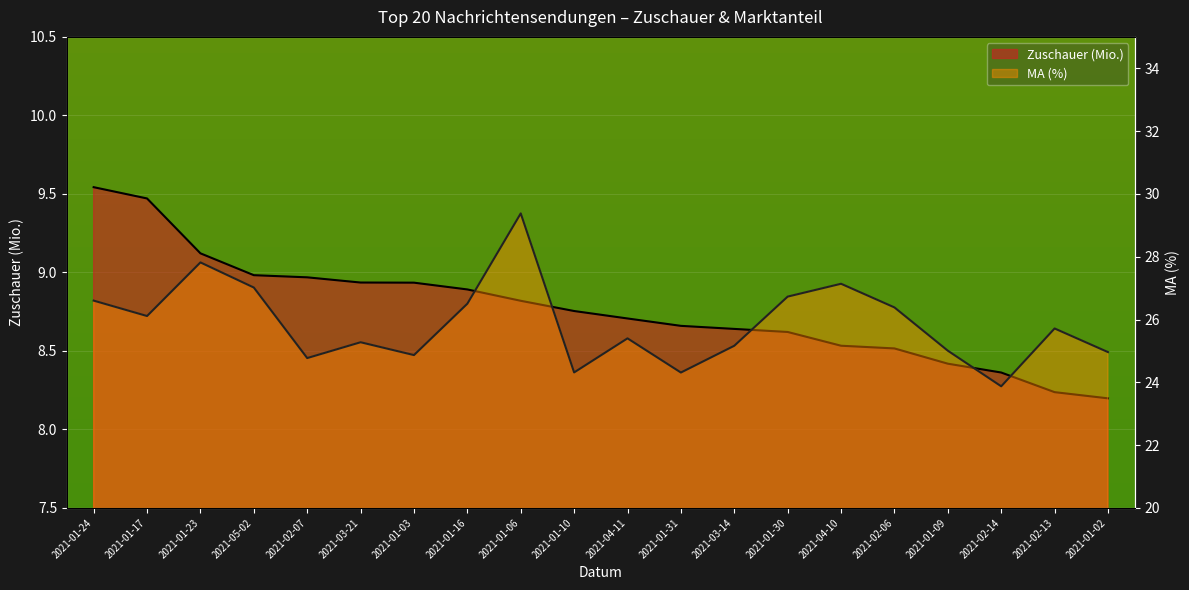

What is the average value of the MA (%) series?

25.9